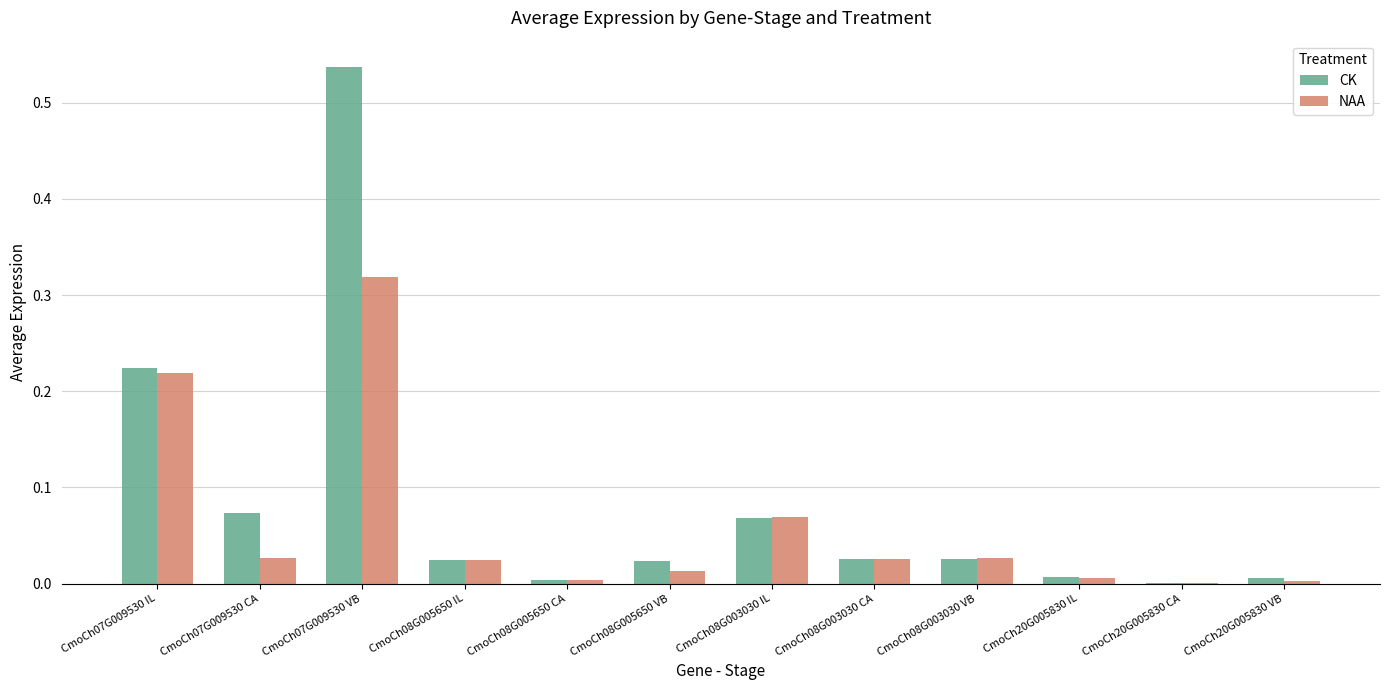

What is the sum of all NAA values?

0.7